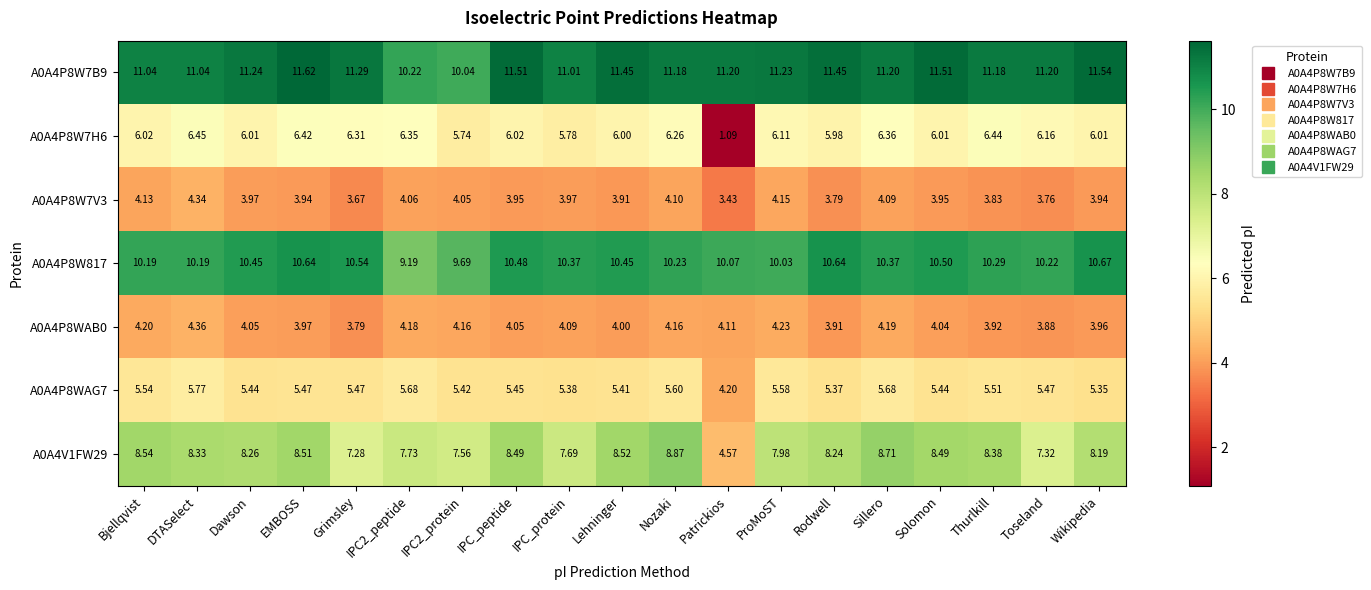

At which label is A0A4P8WAB0 closest to 4?

Lehninger